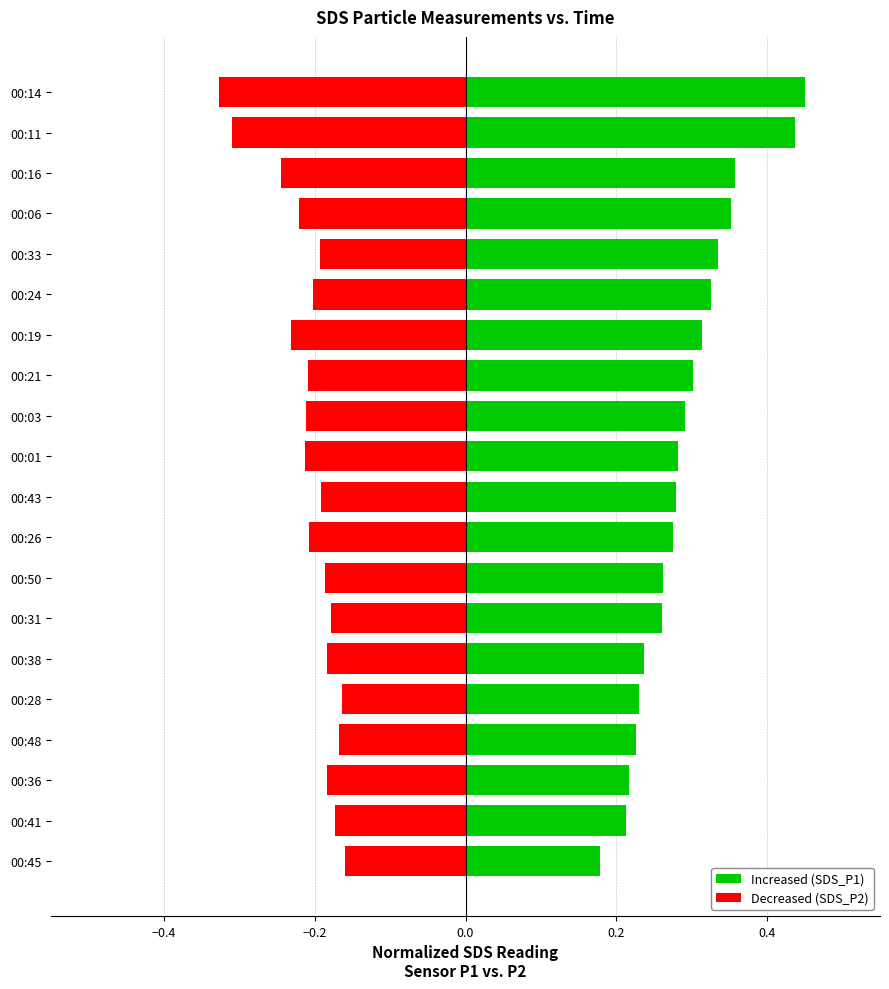

What is the smallest value displayed?

-0.3